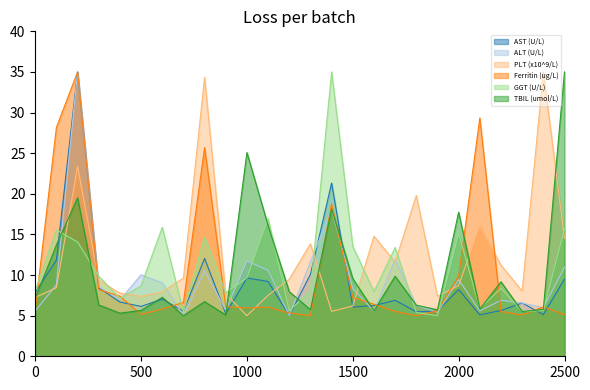

The value of PLT (x10^9/L) at P093 is 5.5. True or false?

True